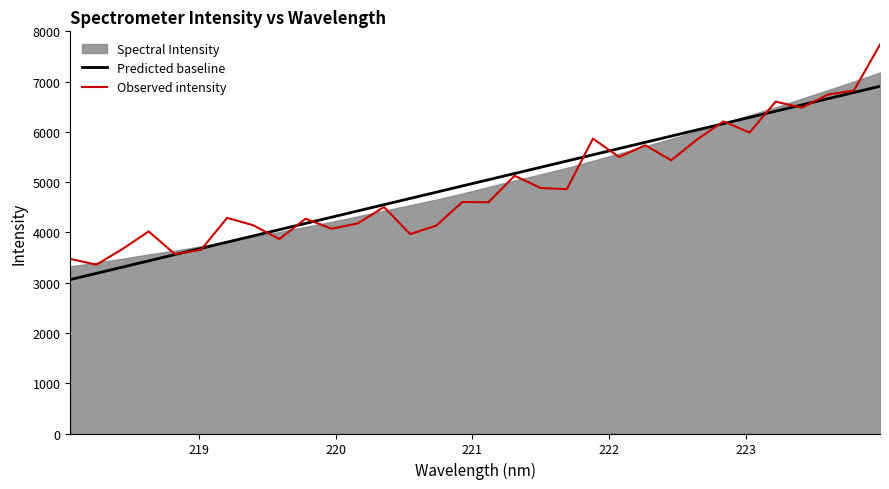

What is the lowest value of the Observed intensity series?

3358.4